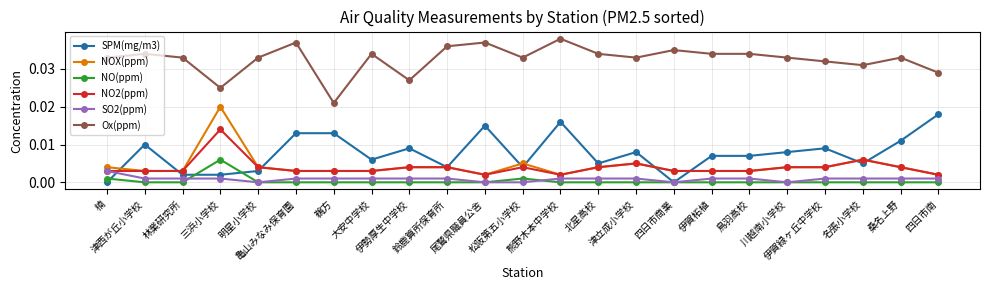

Which series has the largest total across all categories?

Ox(ppm)